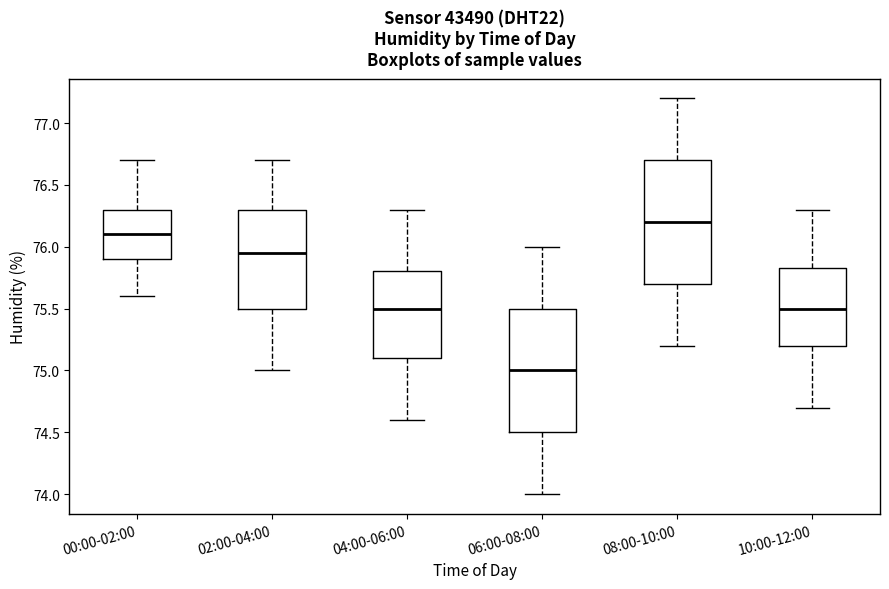

Where is the upper edge of the box for 02:00-04:00 on the y-axis? The values are not printed on the chart, so give them approximately, as read against the axis.

76.30